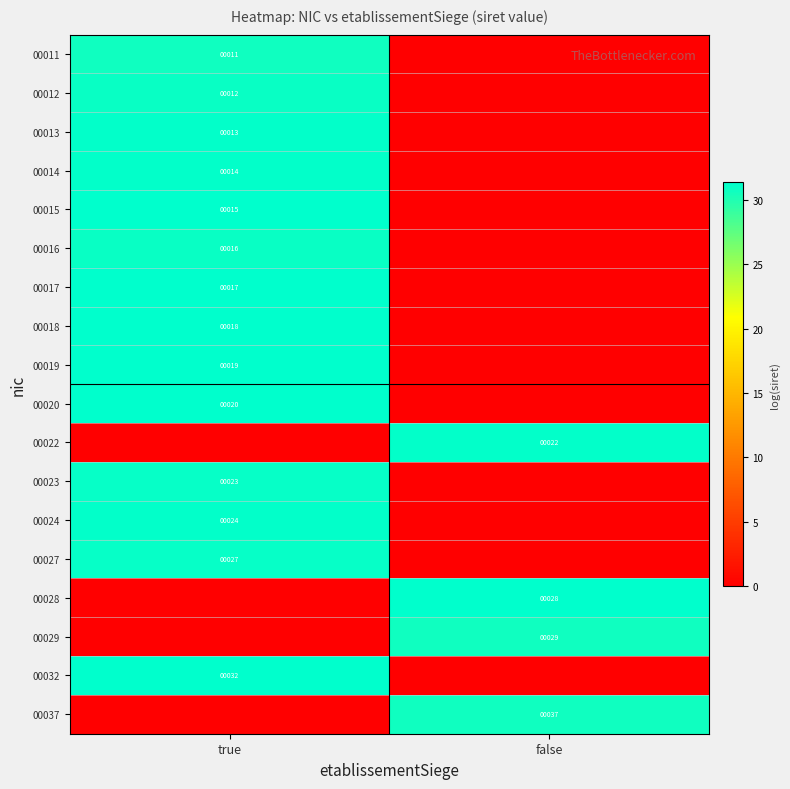

What is the spread (max minus min) of values at true?

31.4